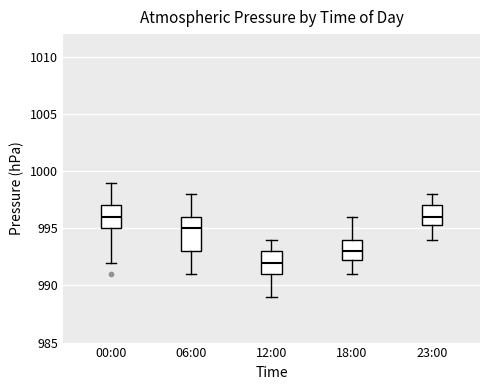

Reading left to right, transcribe this box plot: for each box, give where its median line is, the range the box spans, and where its two whiskers end, as read against the y-axis. The values are not printed on the chart, so give them approximately, as read against the axis.

00:00: median 996.0, box 995.0 to 997.0, whiskers 992.0 to 999.0
06:00: median 995.0, box 993.0 to 996.0, whiskers 991.0 to 998.0
12:00: median 992.0, box 991.0 to 993.0, whiskers 989.0 to 994.0
18:00: median 993.0, box 992.5 to 994.0, whiskers 991.0 to 996.0
23:00: median 996.0, box 995.5 to 997.0, whiskers 994.0 to 998.0